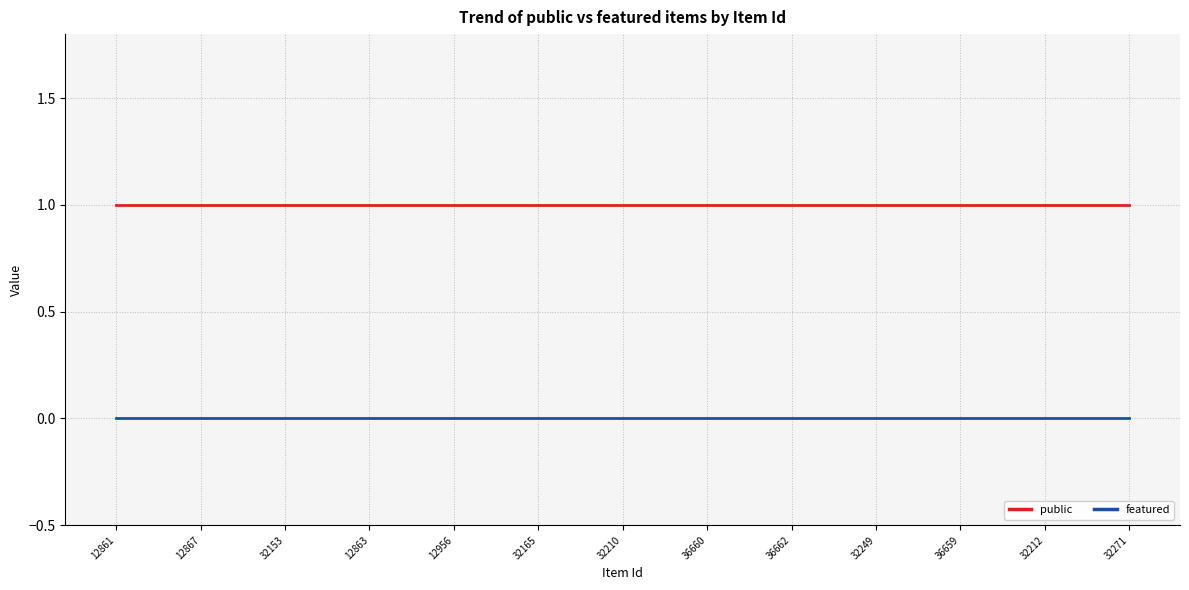

List the series in order of their peak value, highest first.

public, featured